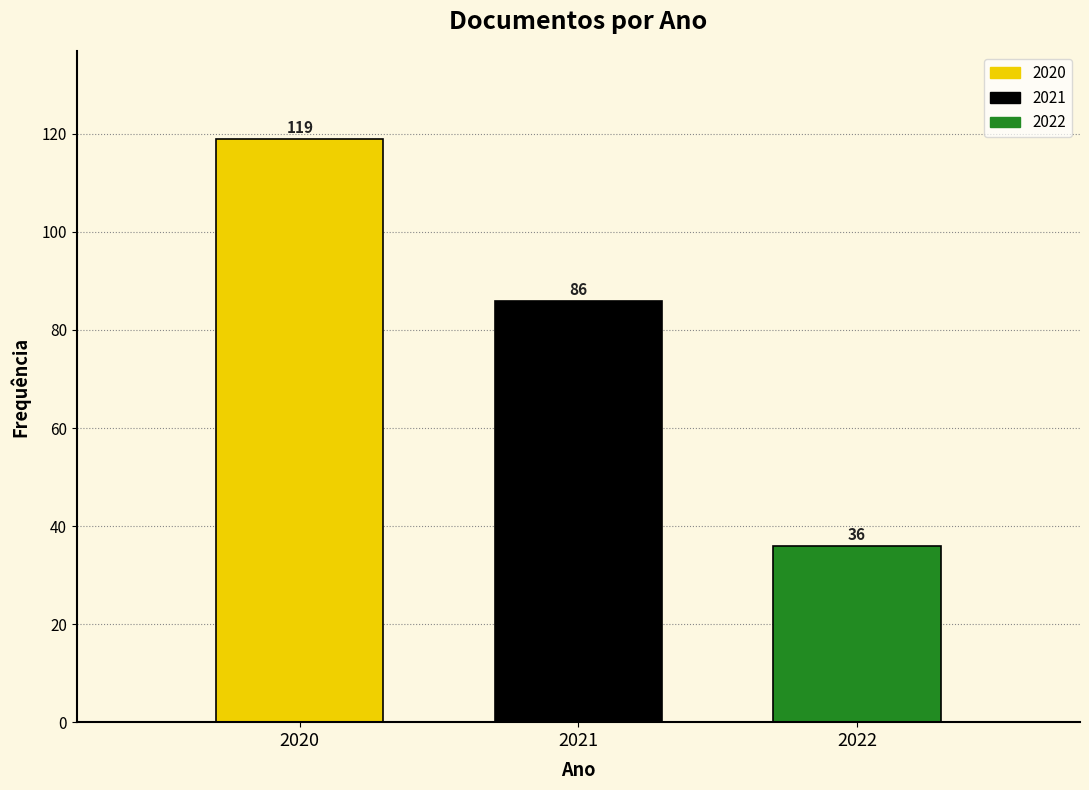

Reading left to right, extract all data points from this chart.

119	86	36